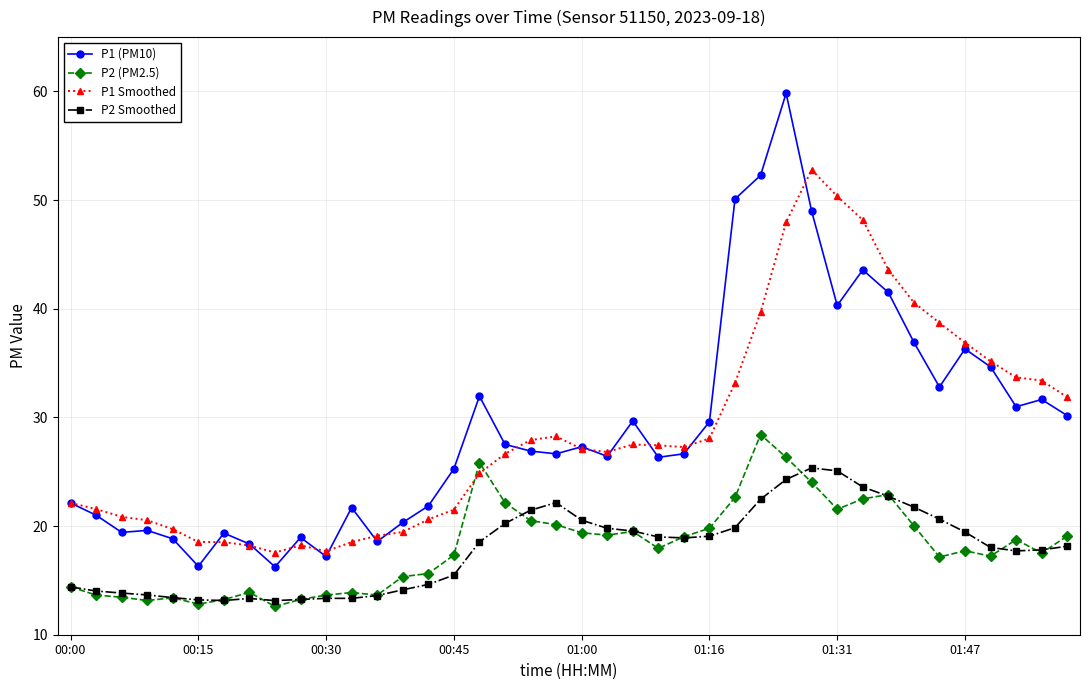

What are all the series names shown in the legend?

P1 (PM10), P2 (PM2.5), P1 Smoothed, P2 Smoothed